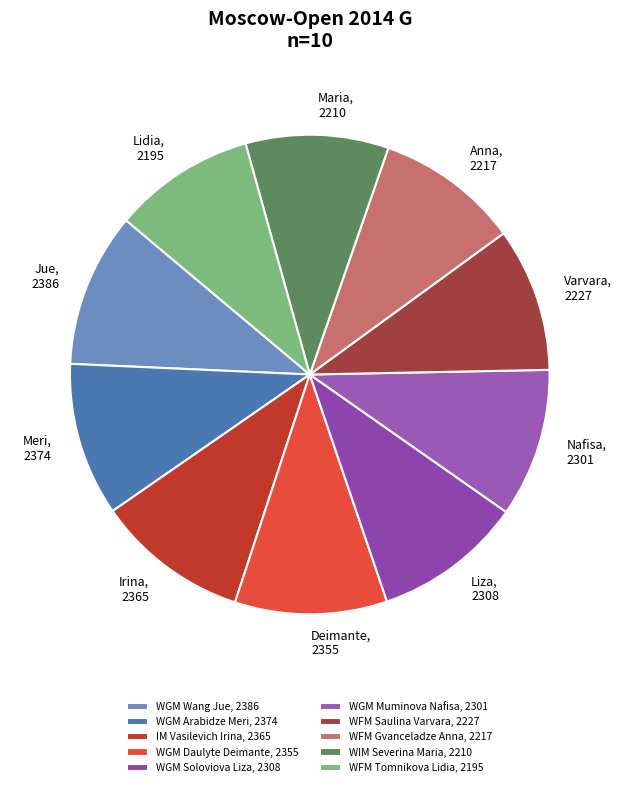

Is it true that IM Vasilevich Irina is 25% of the pie?

False